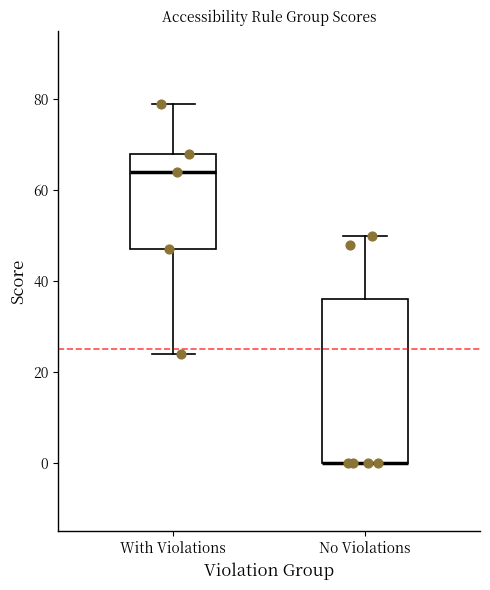

Reading left to right, read every box against the y-axis: the position of its median line, the range the box covers, and the ends of its whiskers. The values are not printed on the chart, so give them approximately, as read against the axis.

With Violations: median 64, box 48 to 68, whiskers 24 to 80
No Violations: median 0 (drawn on the box's lower edge), box 0 to 36, whiskers 0 to 50